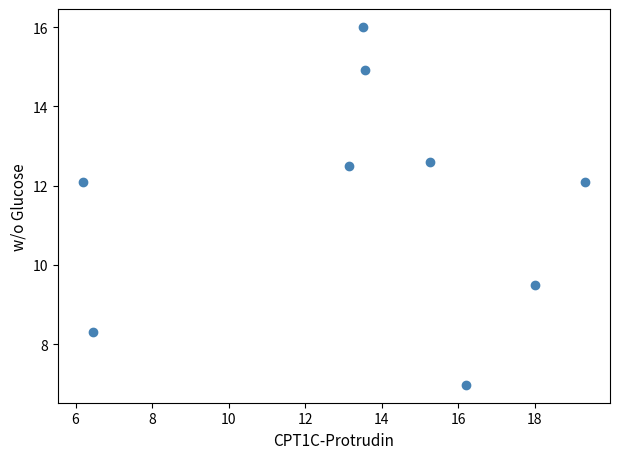

What is the range of X values (max minus min)?

13.1